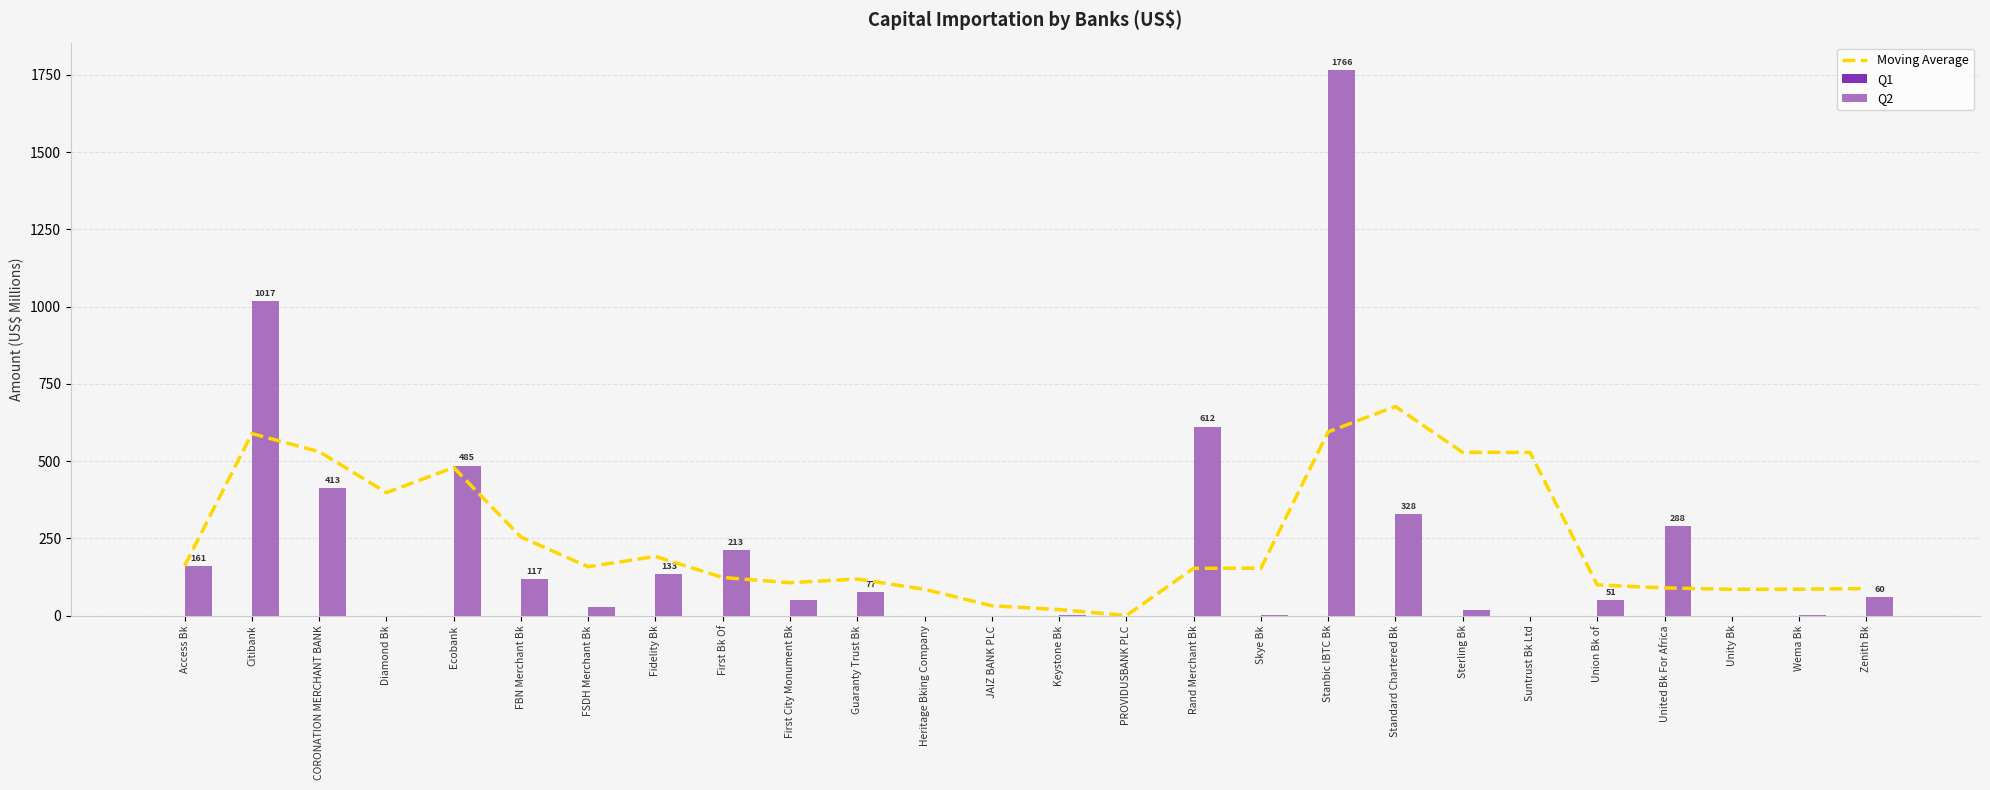

What are all the series names shown in the legend?

Moving Average, Q1, Q2